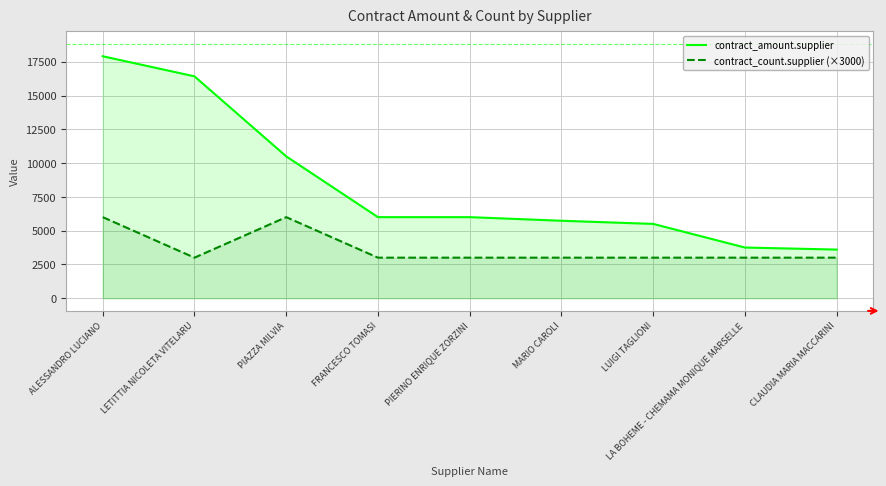

What position from the right is PIERINO ENRIQUE ZORZINI?

5